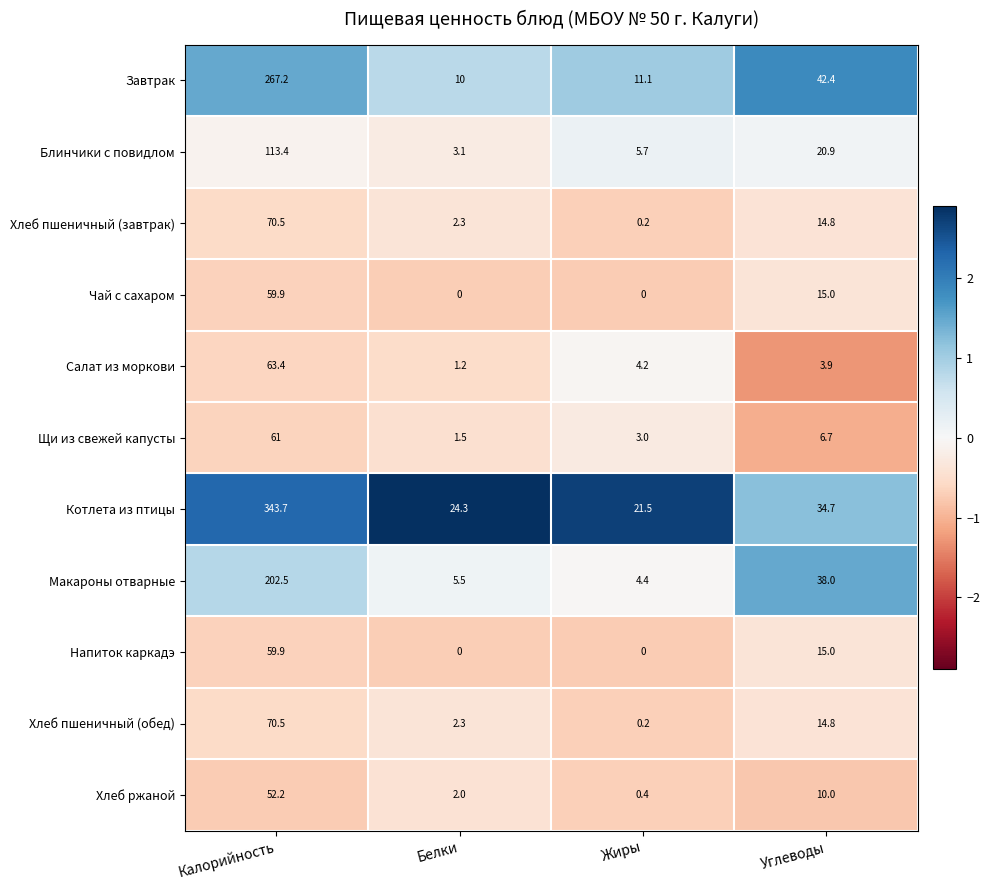

The value of Чай с сахаром at Калорийность is 59.9. True or false?

True